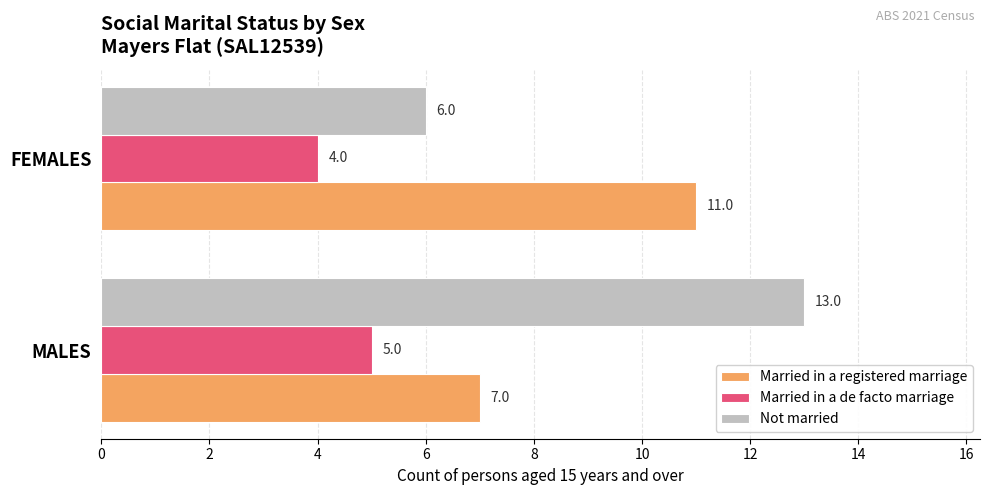

True or false: Married in a de facto marriage has a value of 2 at FEMALES.

False